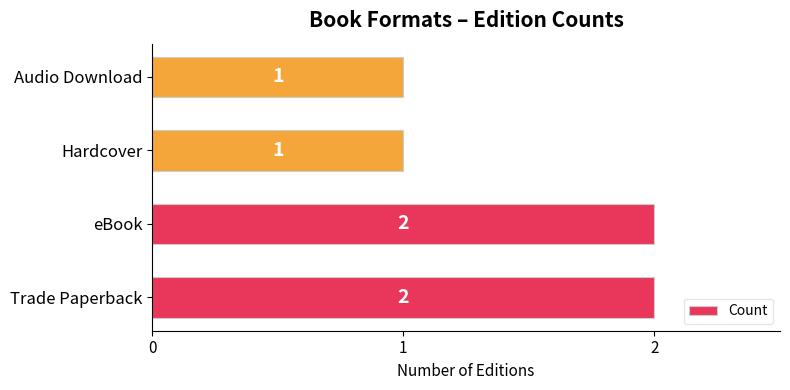

What is the difference between the maximum and second lowest values?

1